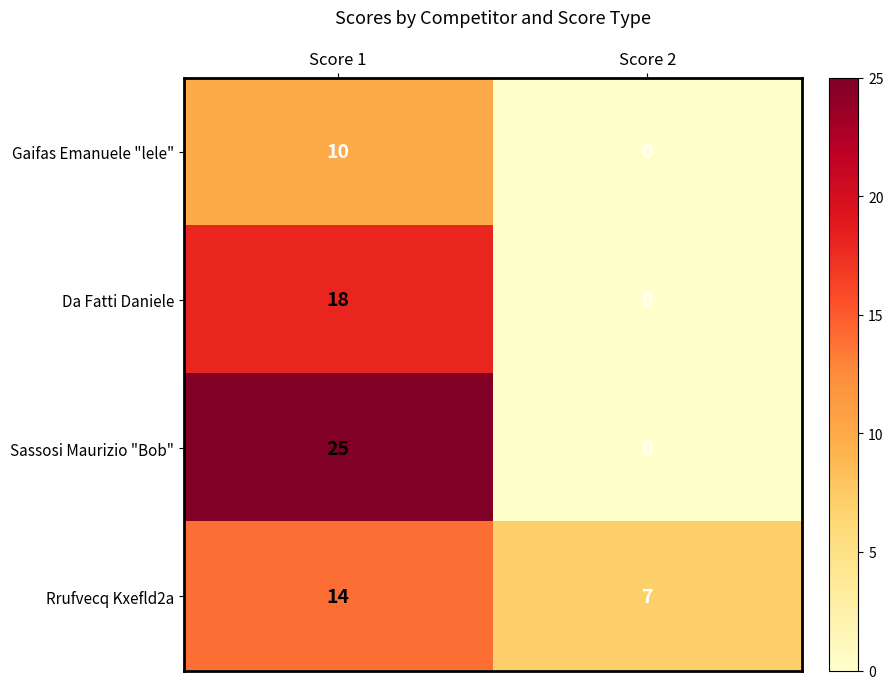

What is the total value across all series at Score 1?

67